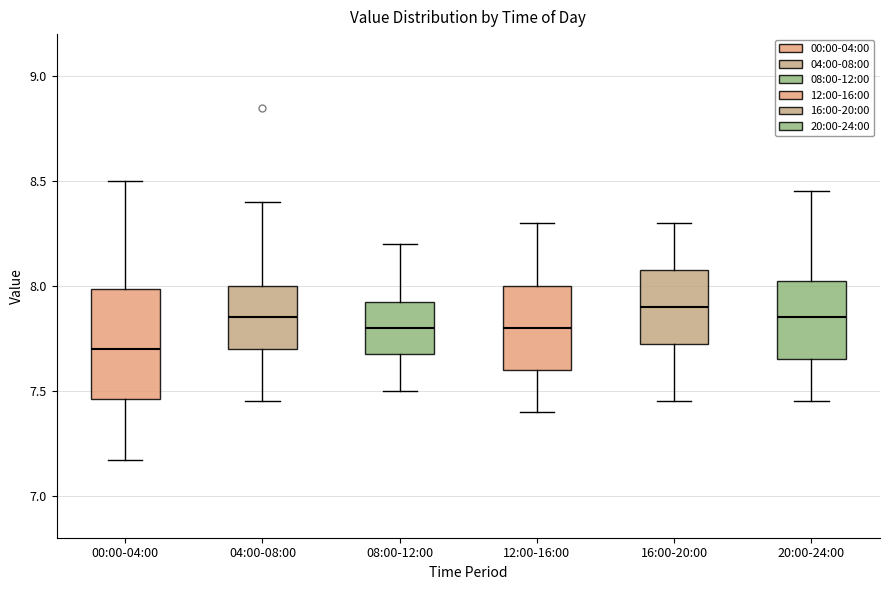

Which box is the tallest, from its lower edge to its upper edge?

00:00-04:00